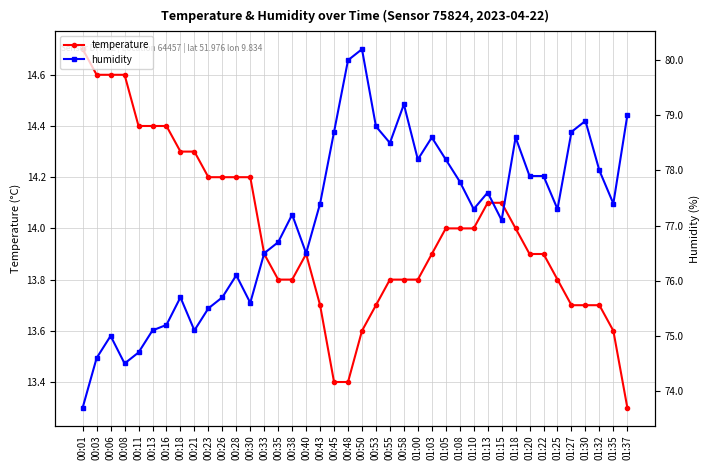

How many lines are shown in the chart?

2